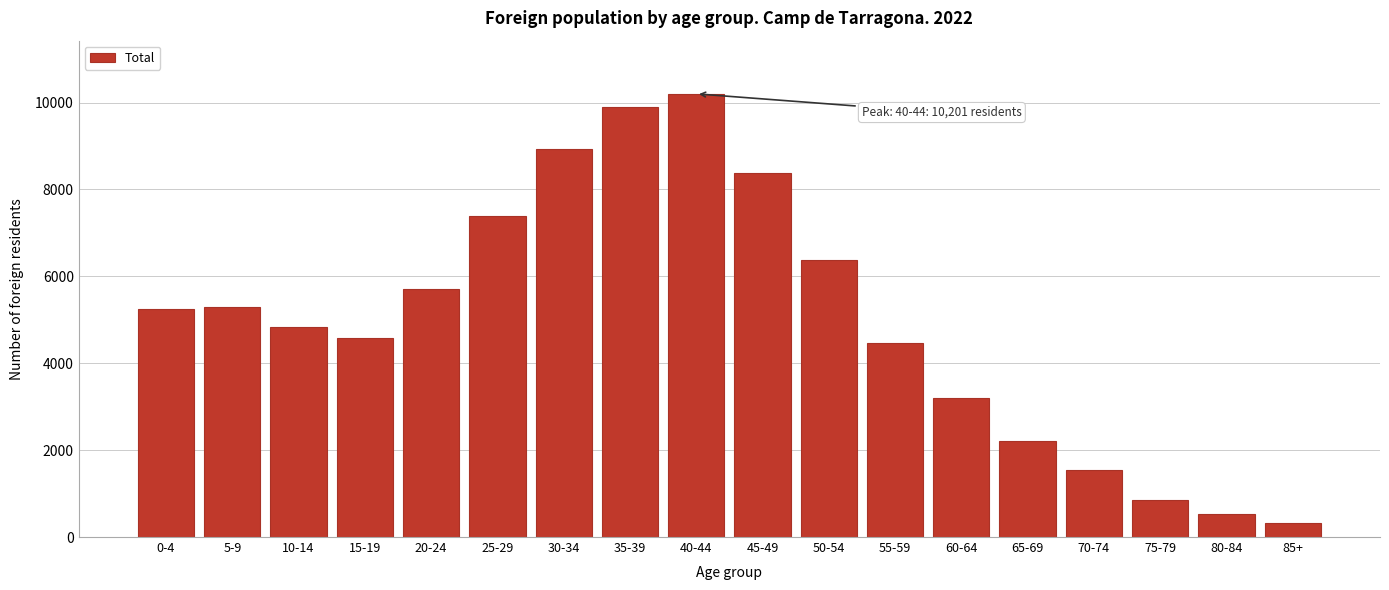

Reading right to left, extract all data points from this chart.

85+=324	80-84=521	75-79=851	70-74=1539	65-69=2211	60-64=3189	55-59=4475	50-54=6379	45-49=8370	40-44=10201	35-39=9900	30-34=8936	25-29=7390	20-24=5700	15-19=4584	10-14=4845	5-9=5291	0-4=5245